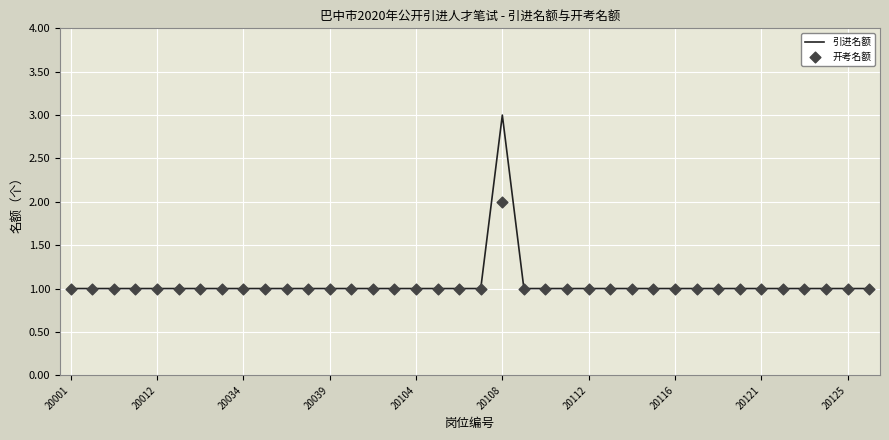

Which series has the largest total across all categories?

引进名额